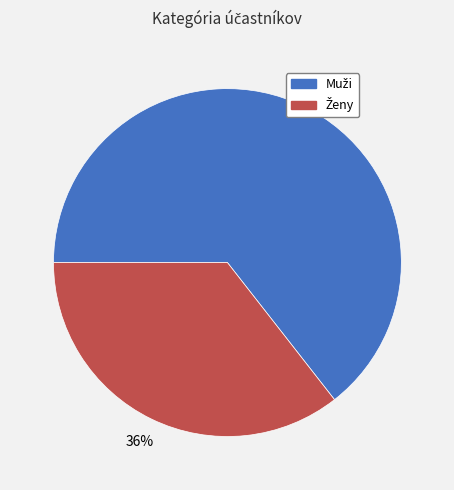

Does any single category account for the majority?

Yes